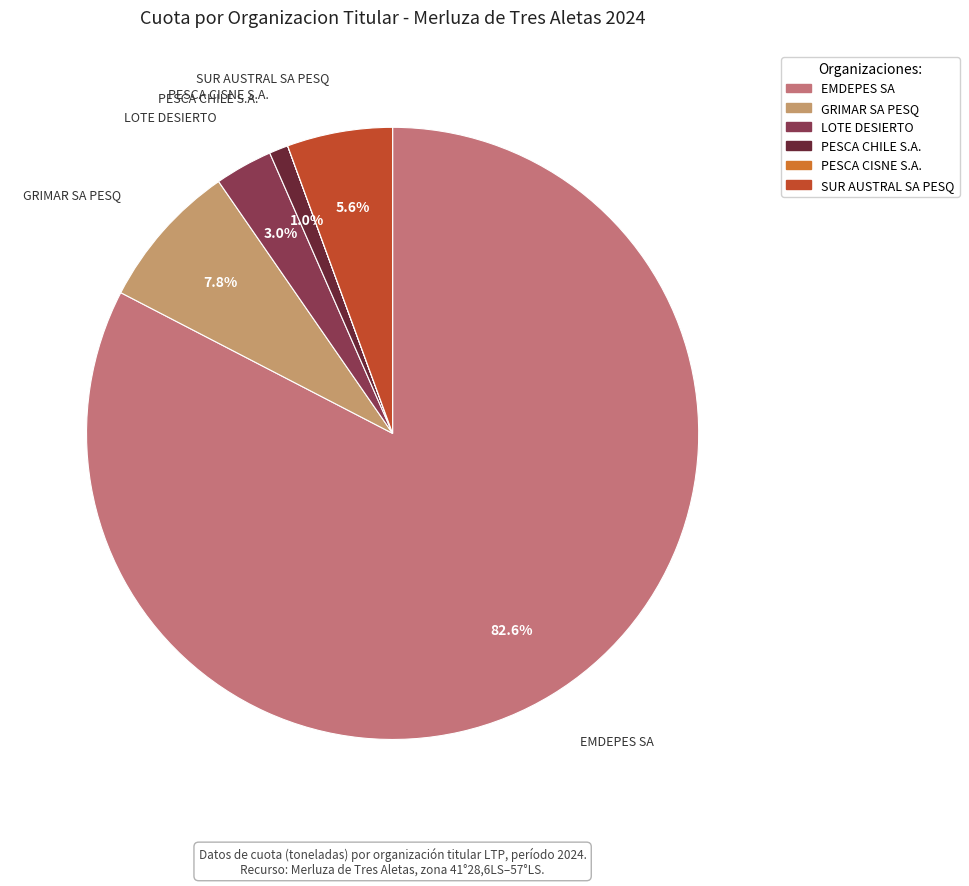

What percentage is the SUR AUSTRAL SA PESQ slice, to the nearest percent?

6%